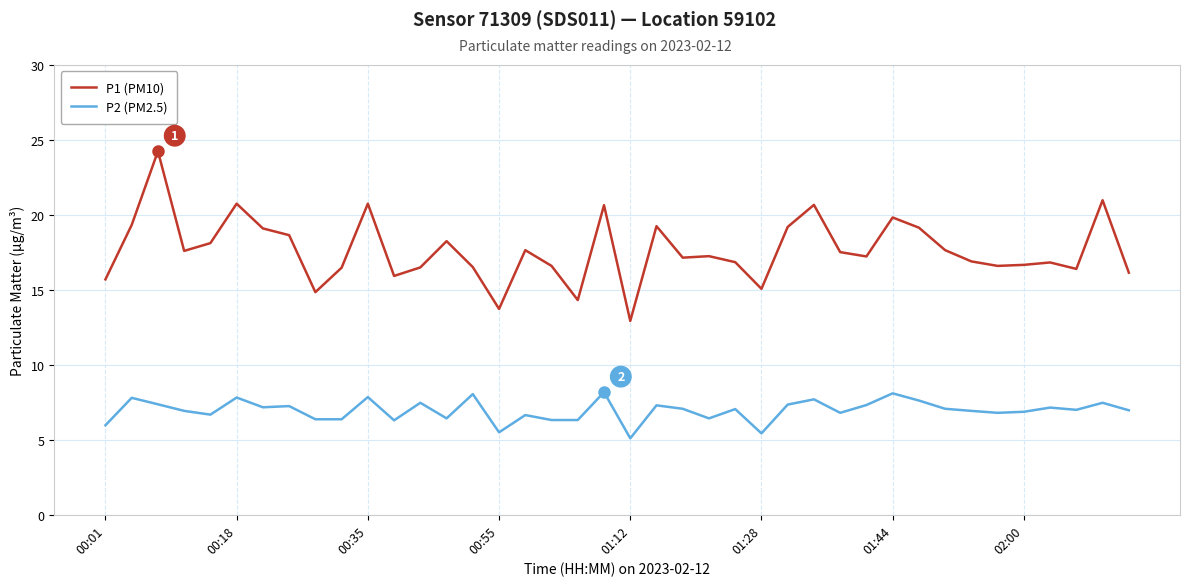

Rank the series by their maximum value, from lowest to highest.

P2 (PM2.5), P1 (PM10)